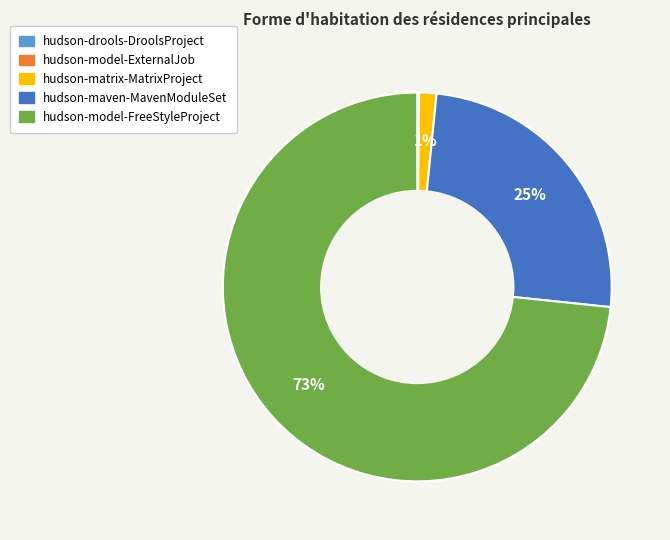

Does any single category account for the majority?

Yes